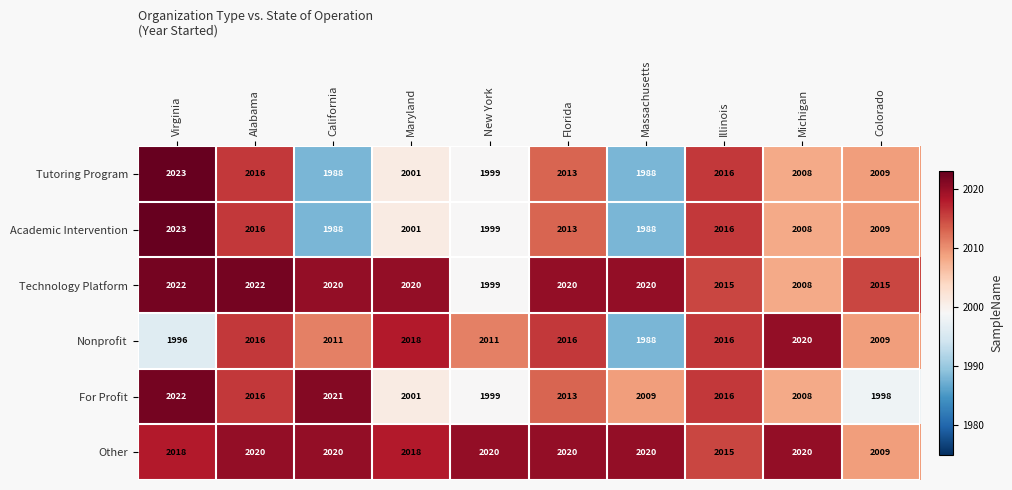

What is the difference between the maximum and second lowest values in the Other series?

5